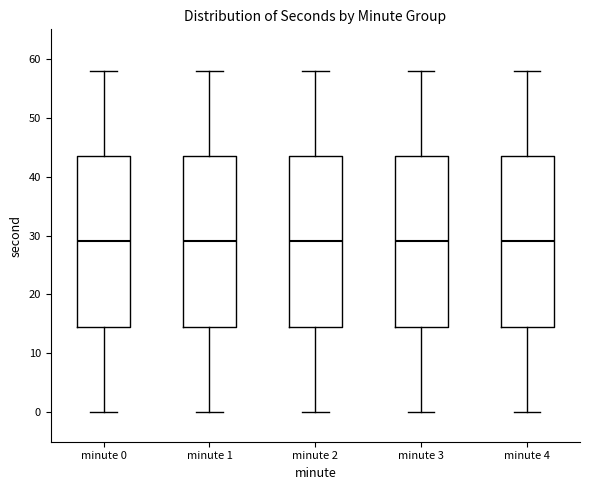

Reading left to right, read every box against the y-axis: the position of its median line, the range the box covers, and the ends of its whiskers. The values are not printed on the chart, so give them approximately, as read against the axis.

minute 0: median 29, box 15 to 44, whiskers 0 to 58
minute 1: median 29, box 15 to 44, whiskers 0 to 58
minute 2: median 29, box 15 to 44, whiskers 0 to 58
minute 3: median 29, box 15 to 44, whiskers 0 to 58
minute 4: median 29, box 15 to 44, whiskers 0 to 58